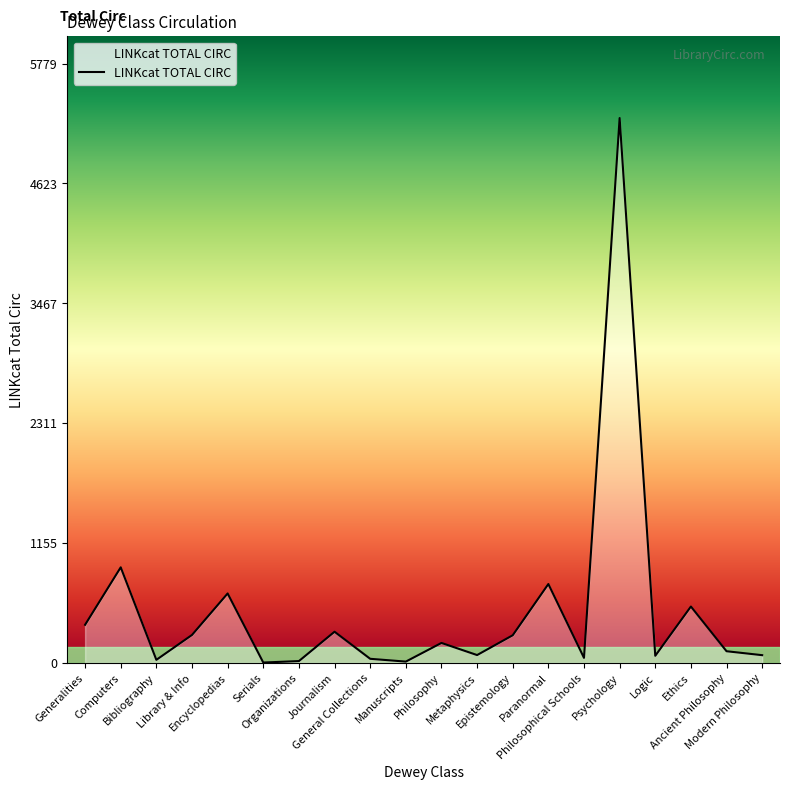

Is it true that the value at Metaphysics is 76?

True